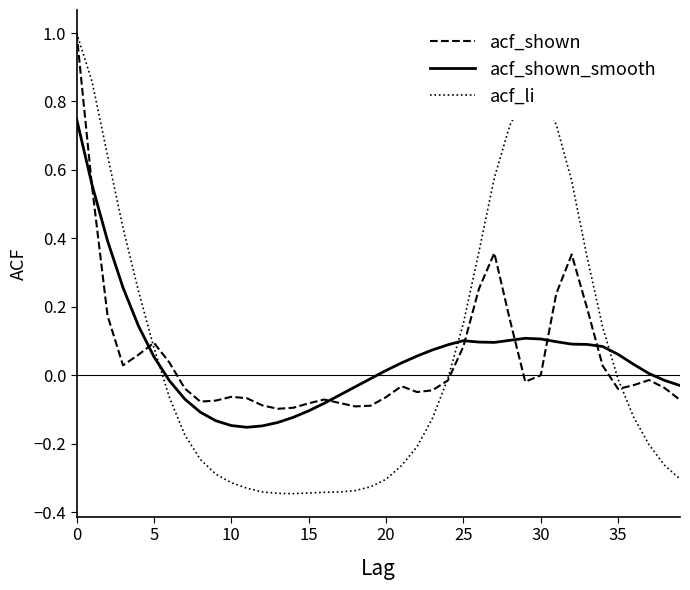

Does the chart have visible grid lines?

No